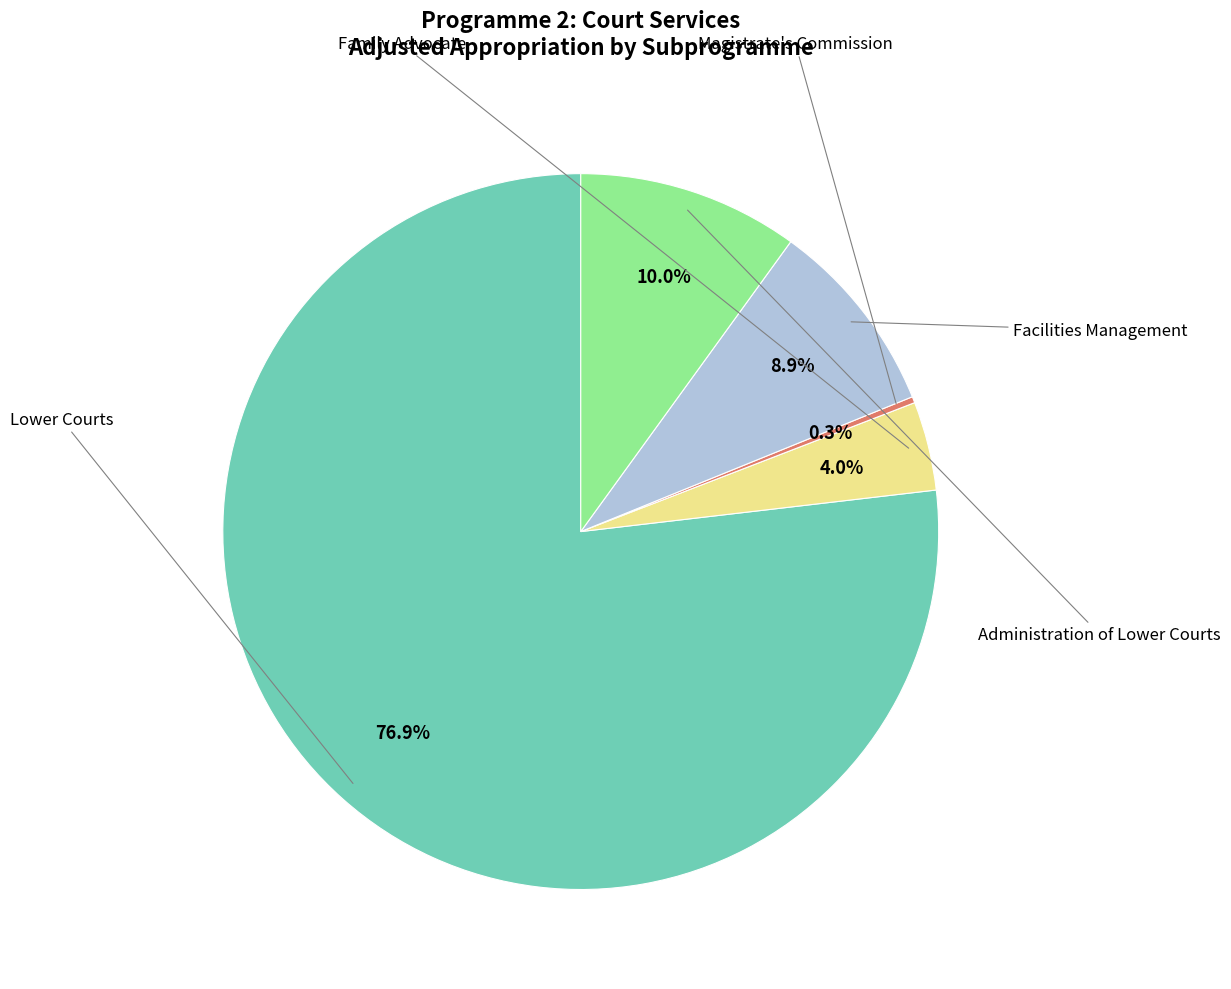

Does any single category account for the majority?

Yes